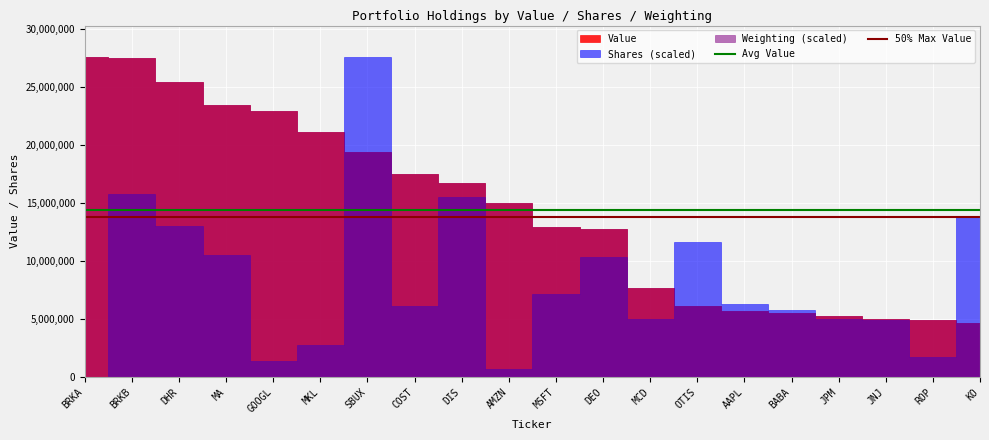

Where is Avg Value nearest to the value 14359650?

BRKA